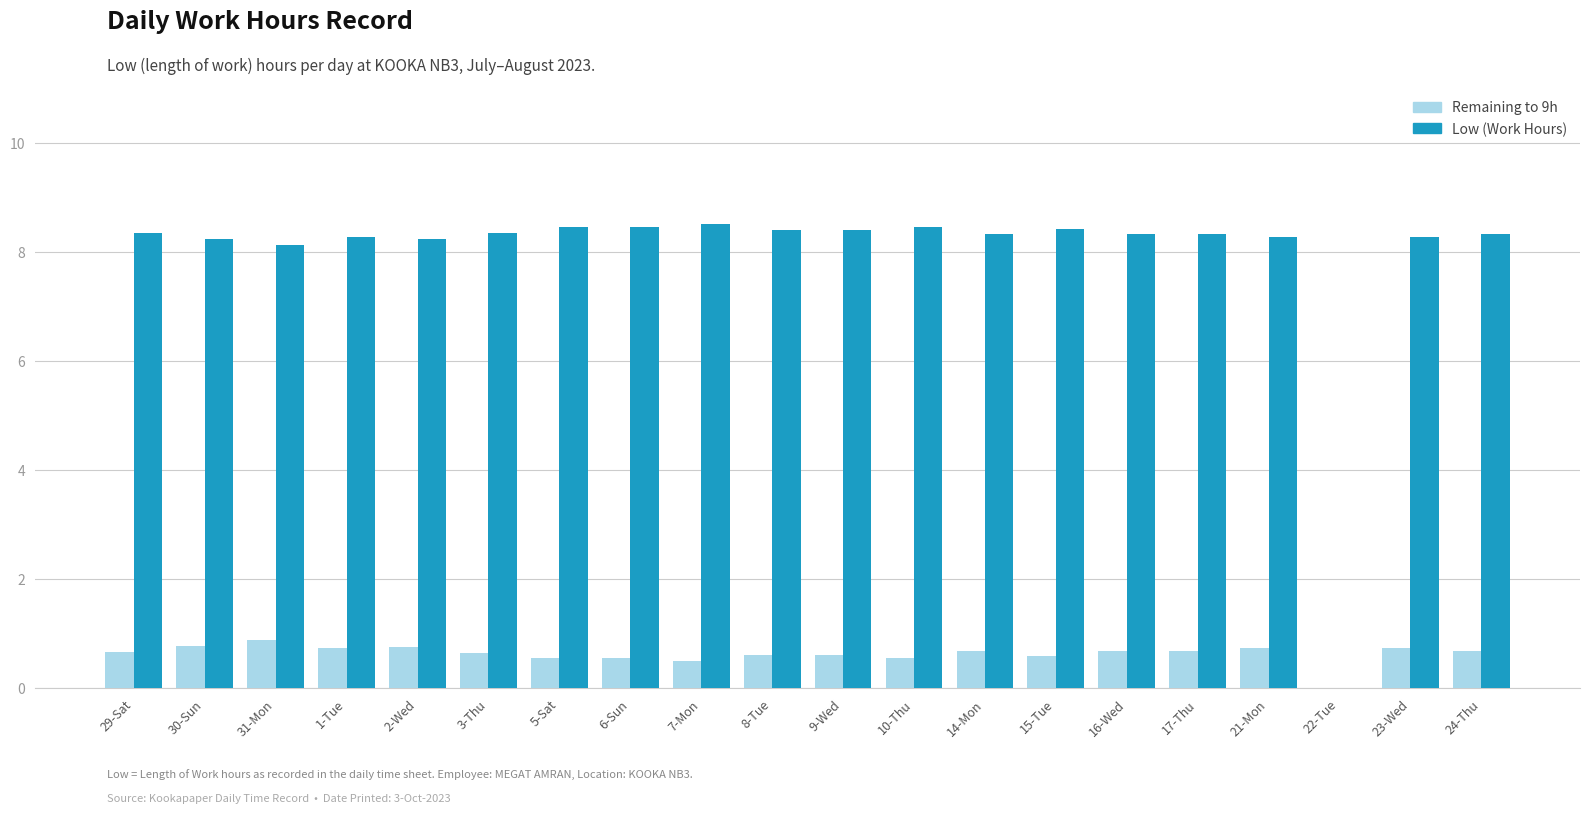

What is the greatest value displayed?

8.5